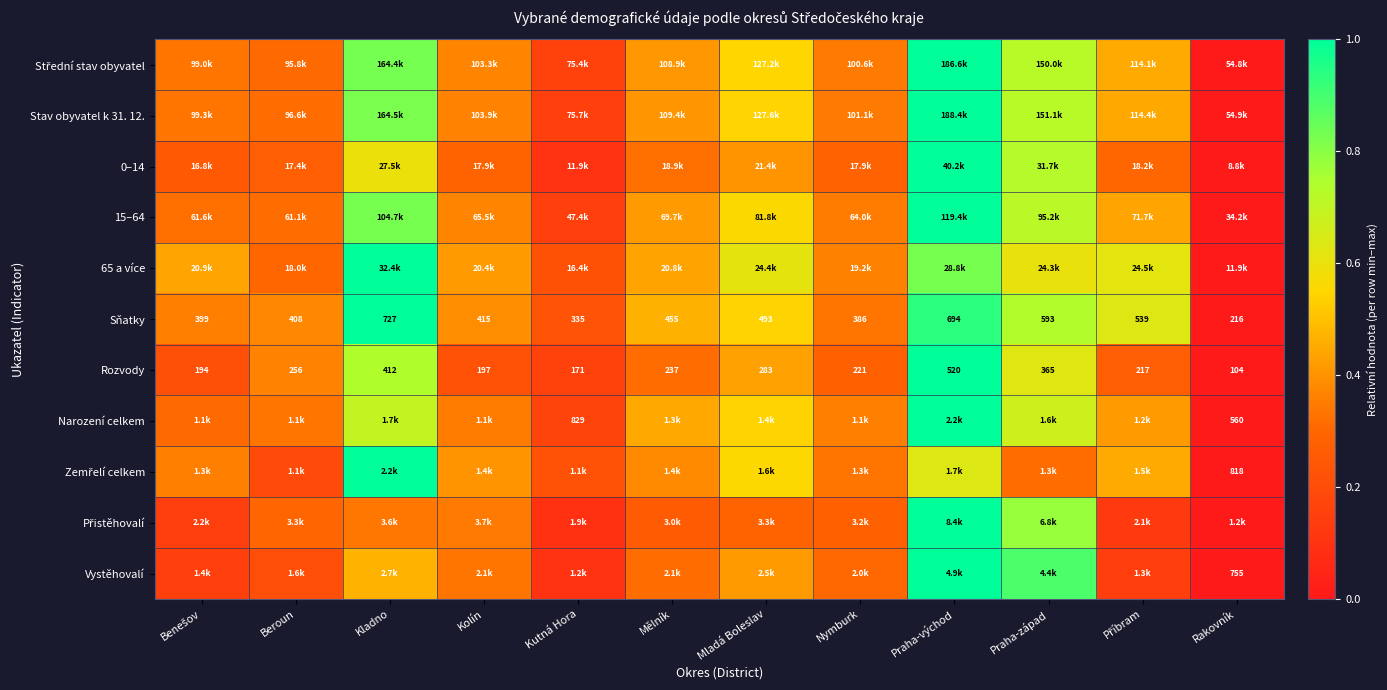

What is the difference between the highest and lowest values at Kladno?

0.7